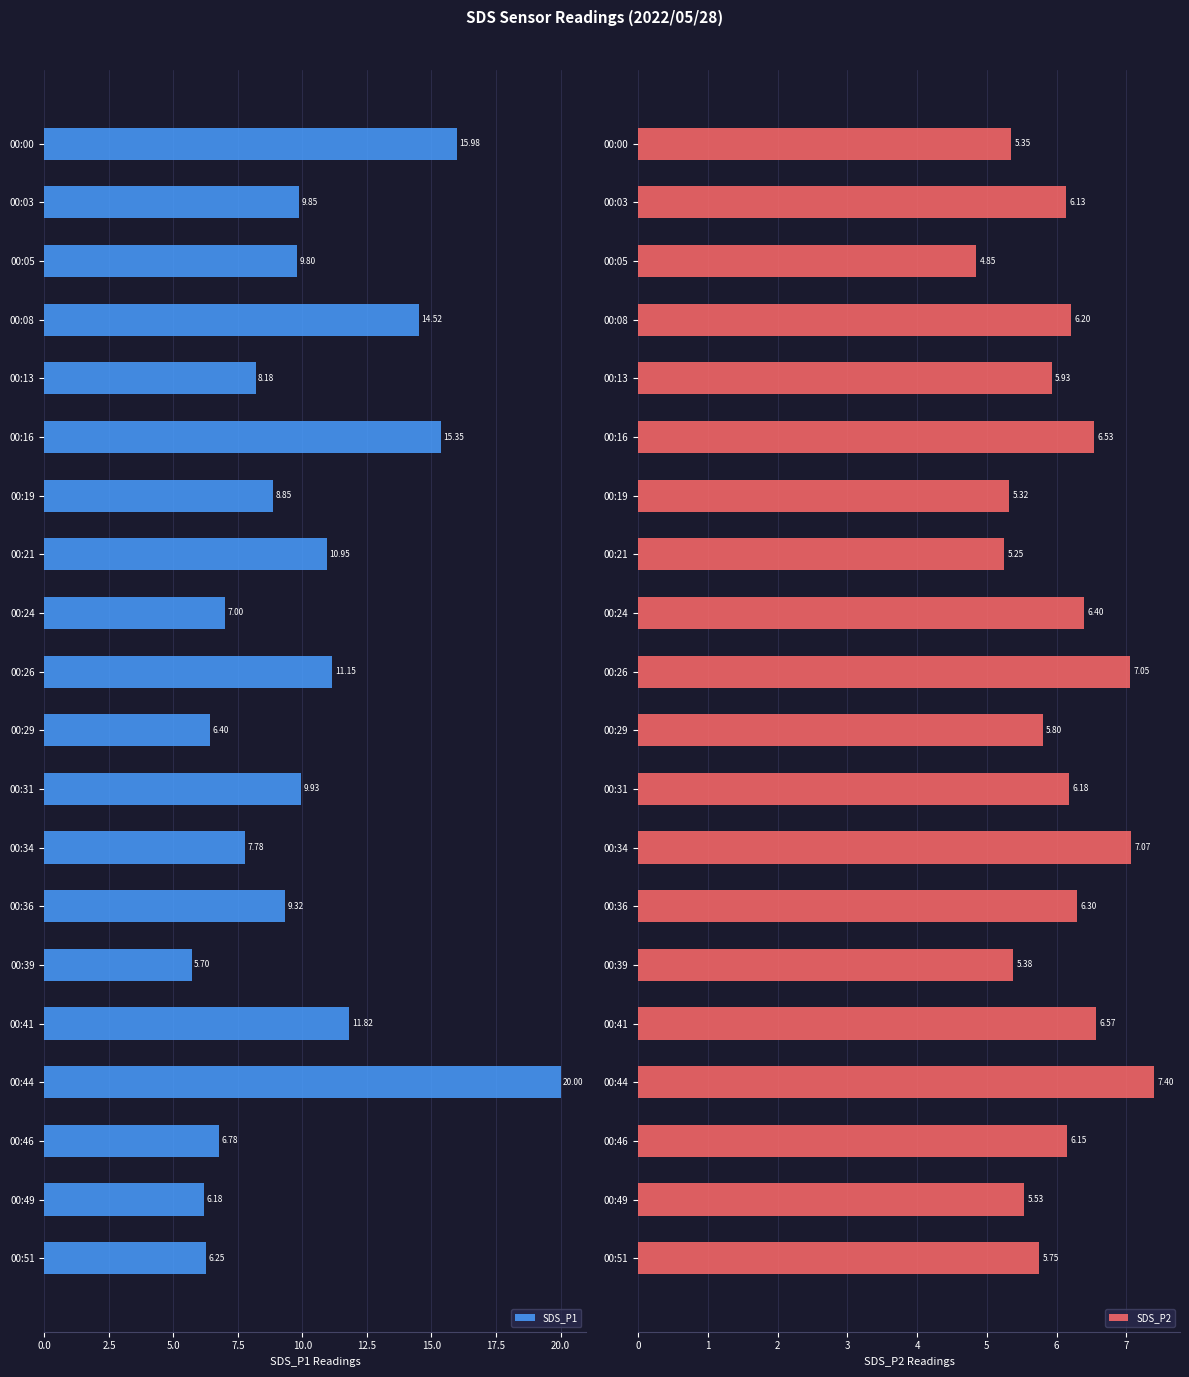

What is the average value of the SDS_P1 series?

10.1